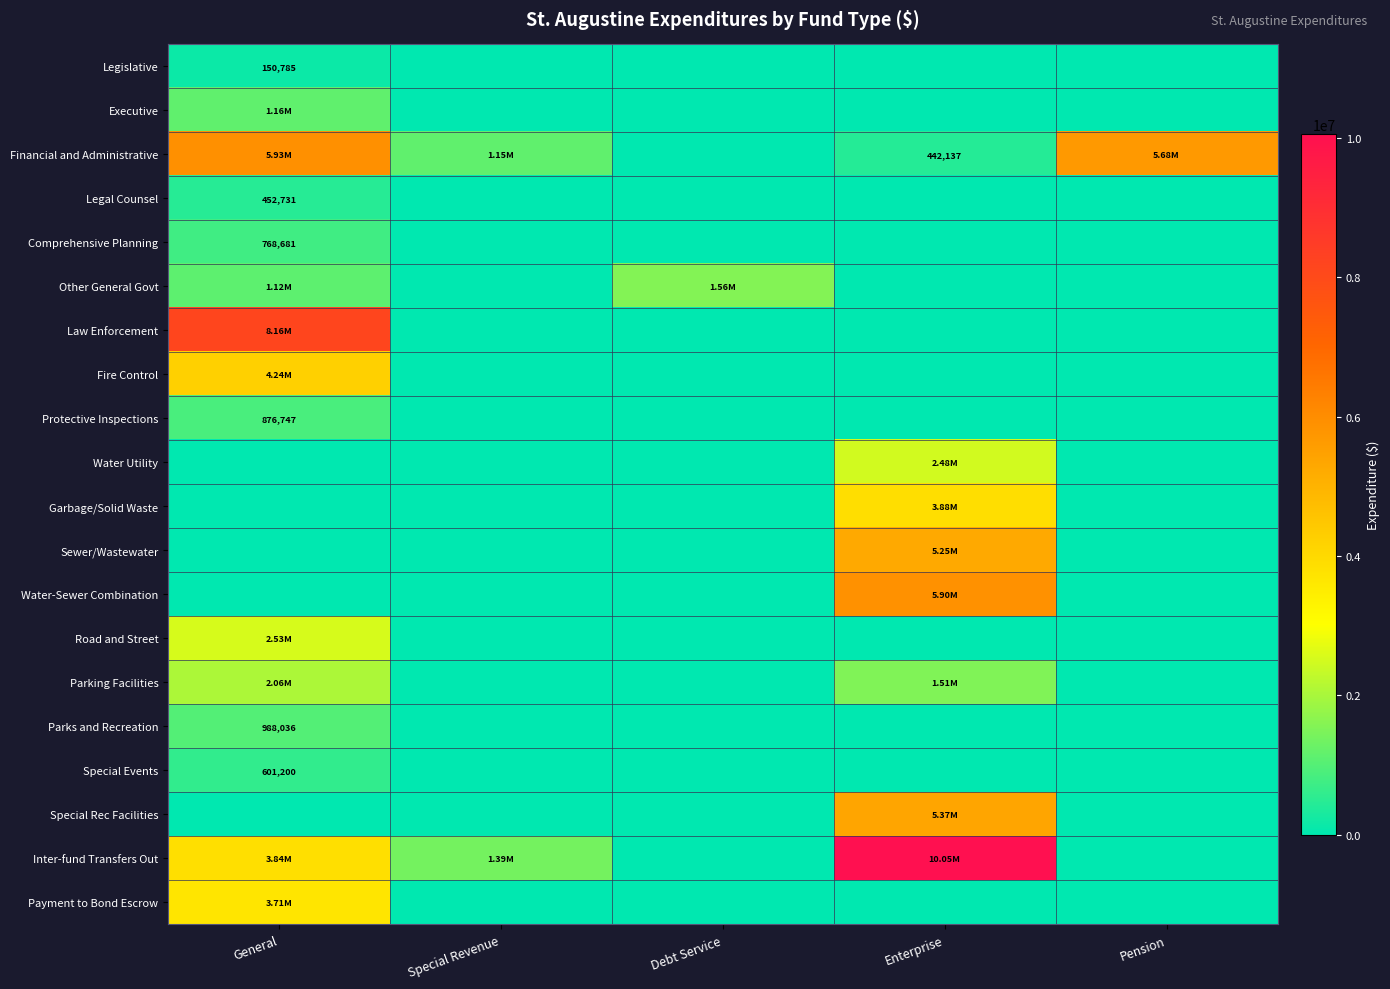

The Legislative series shows 0 at Debt Service. True or false?

True